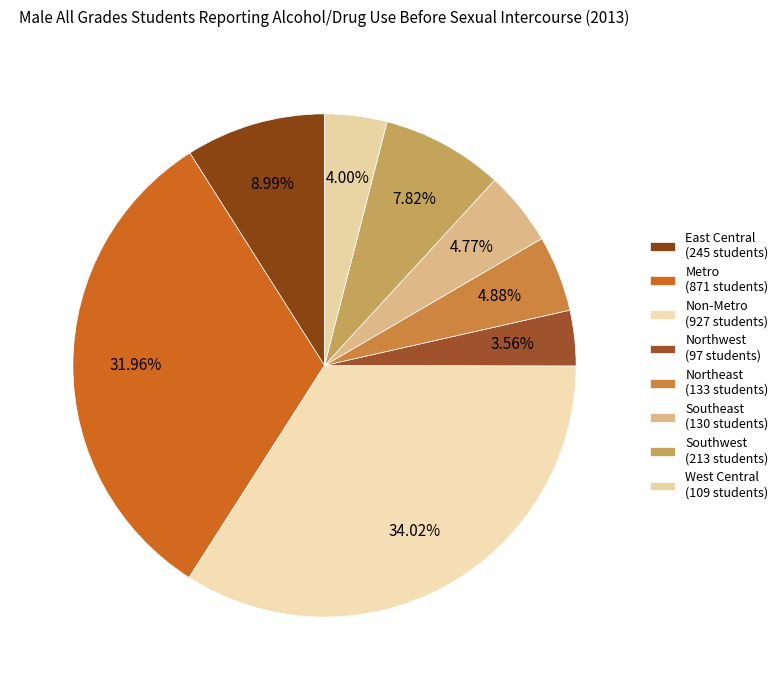

Is Metro the majority of the pie?

No